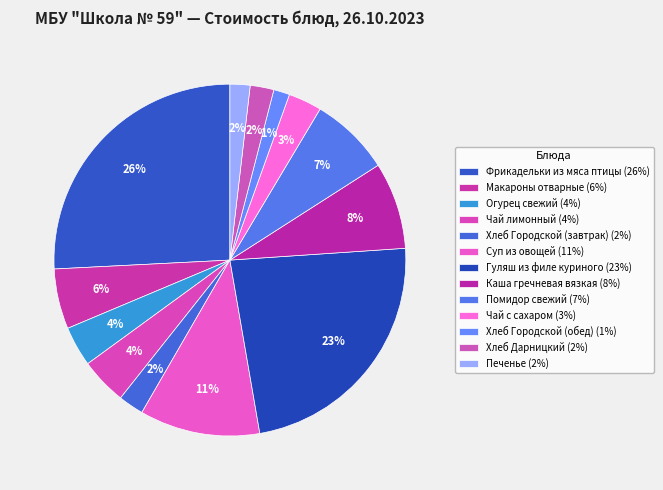

What percentage is the Чай лимонный slice, to the nearest percent?

4%